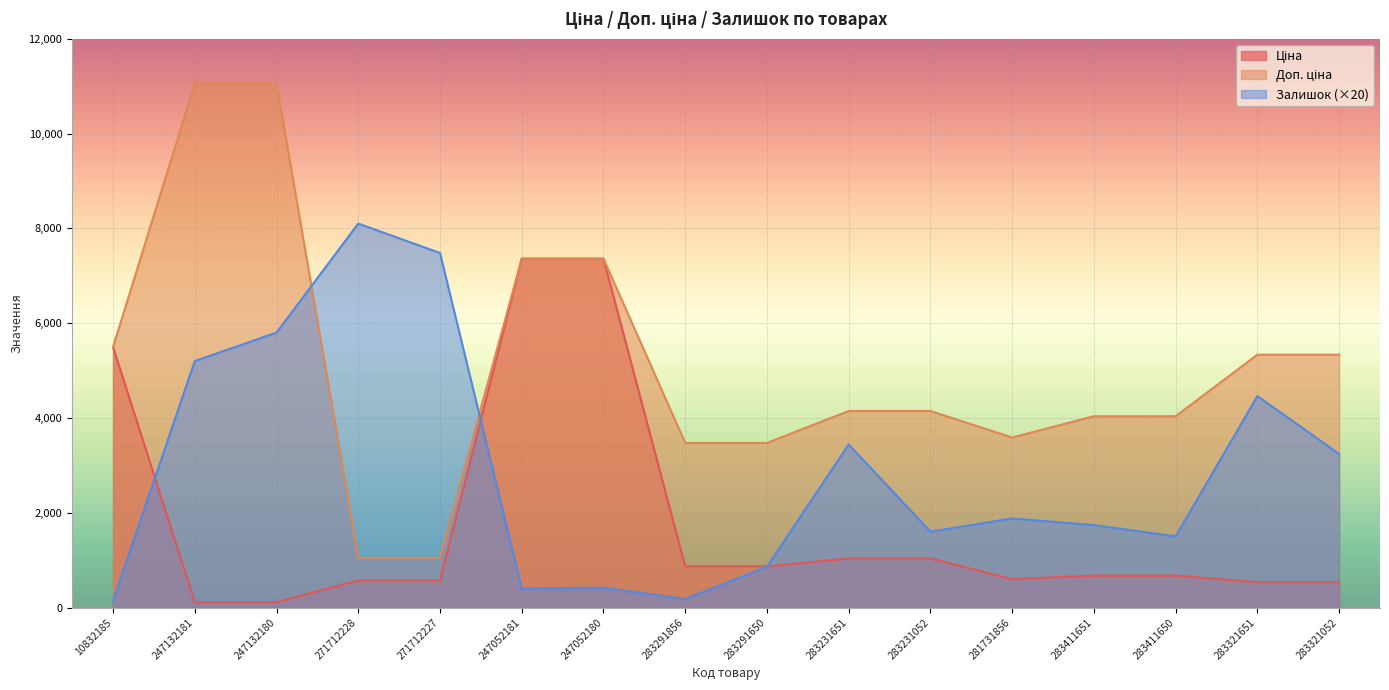

What is the average value of the Доп. ціна series?

5124.2